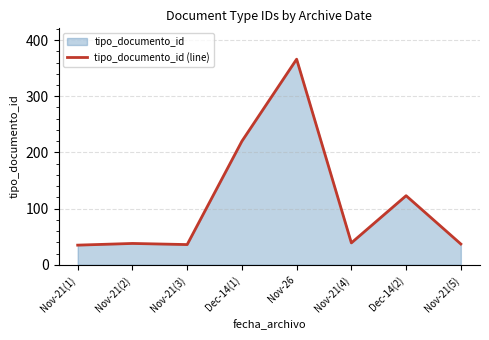

How many points are lower than both their immediate neighbors (excluding endpoints)?

2